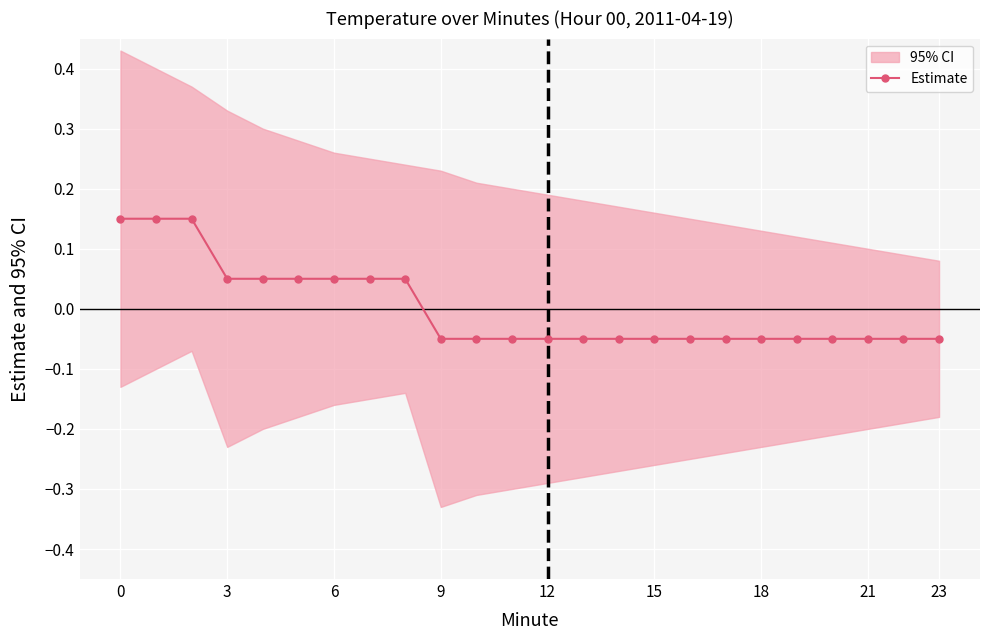

True or false: the data has more than 1 interior local peaks.

False